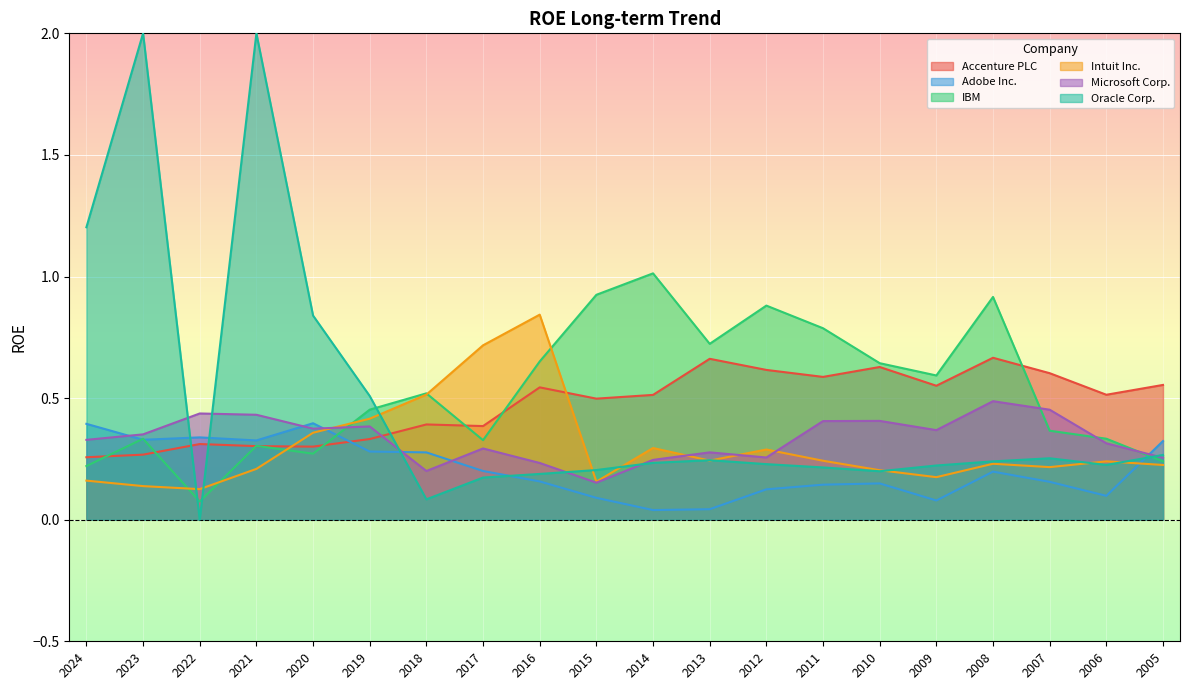

Does the chart display data point markers on the line(s)?

No